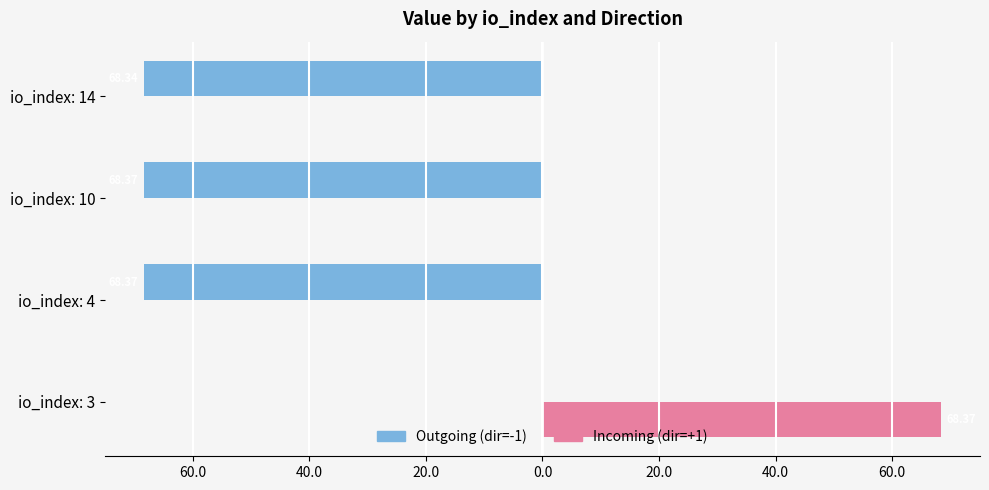

What is the maximum value shown in the chart?

68.4